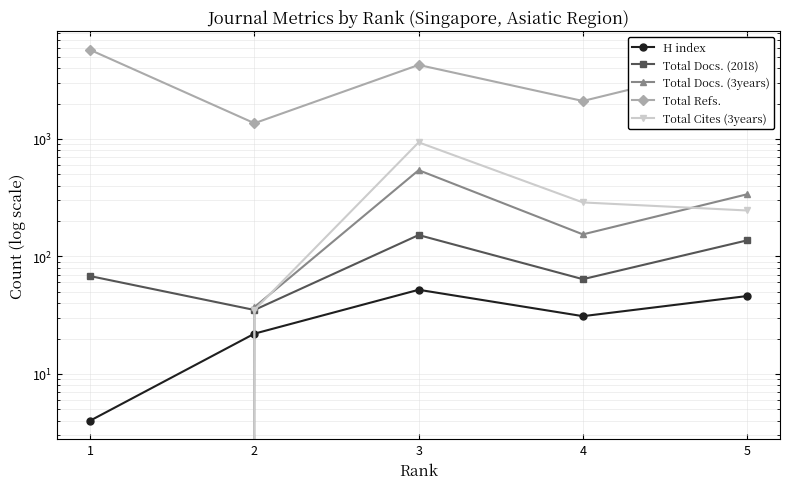

True or false: Total Docs. (2018) and Total Refs. cross at least once.

False